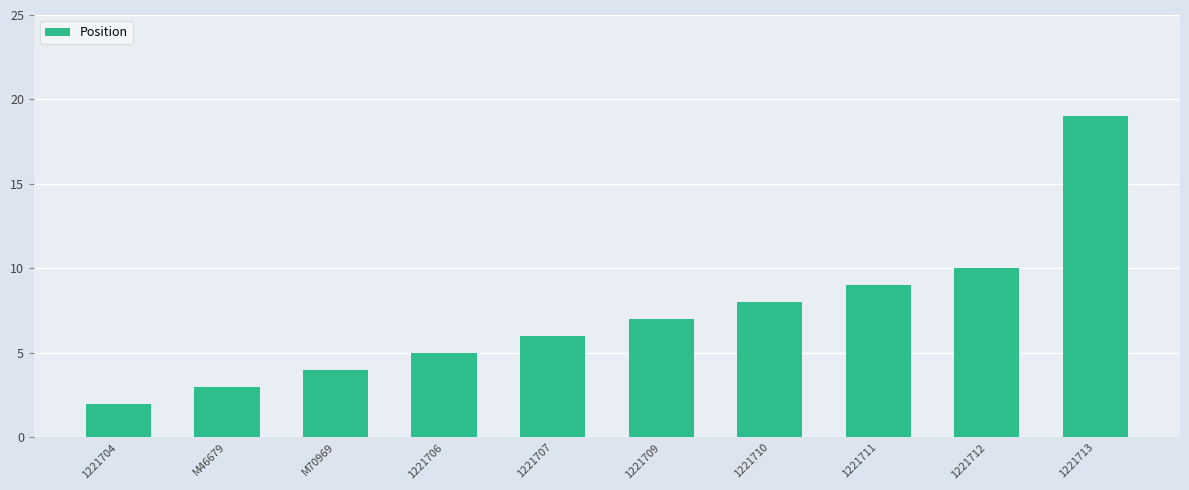

What is the sum of all values?

73